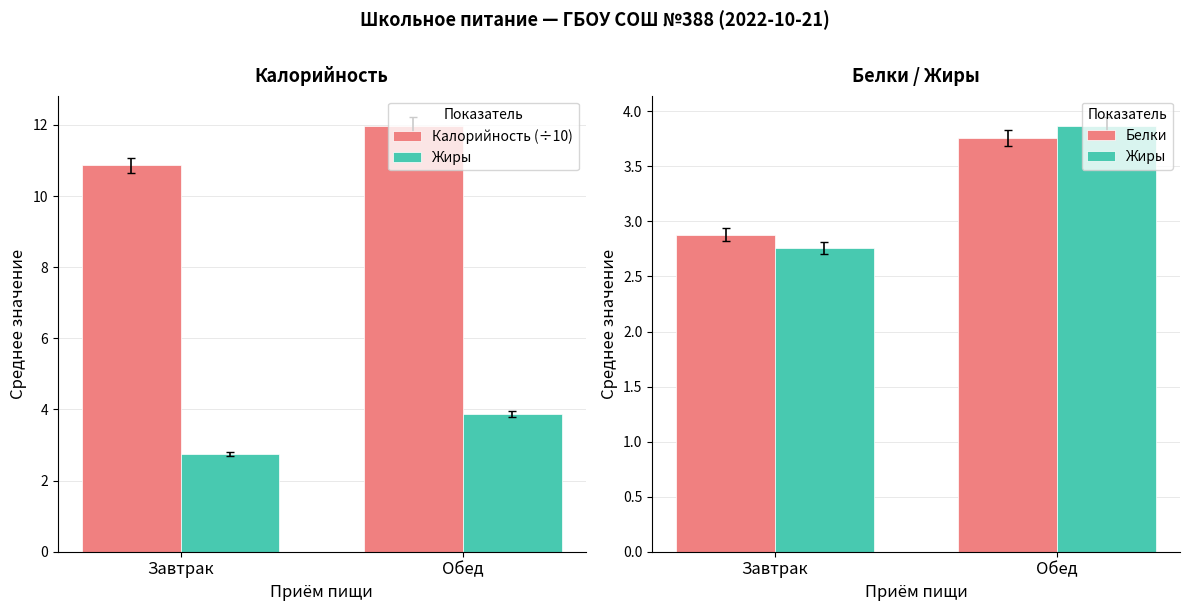

What is the value of the Белки bar at the 1st from the left?

2.9